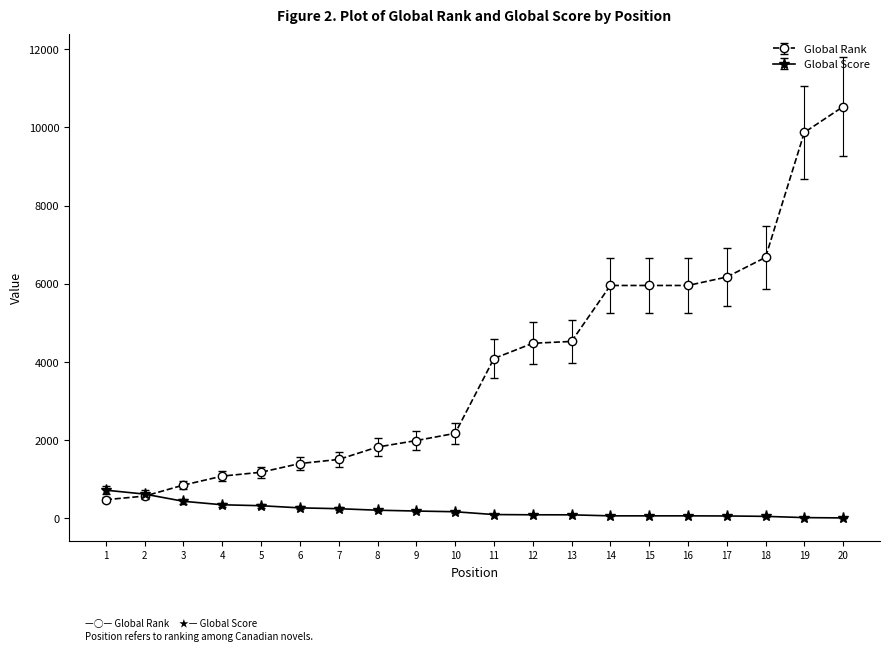

At 18, list the series in order from smallest to largest.

Global Score, Global Rank